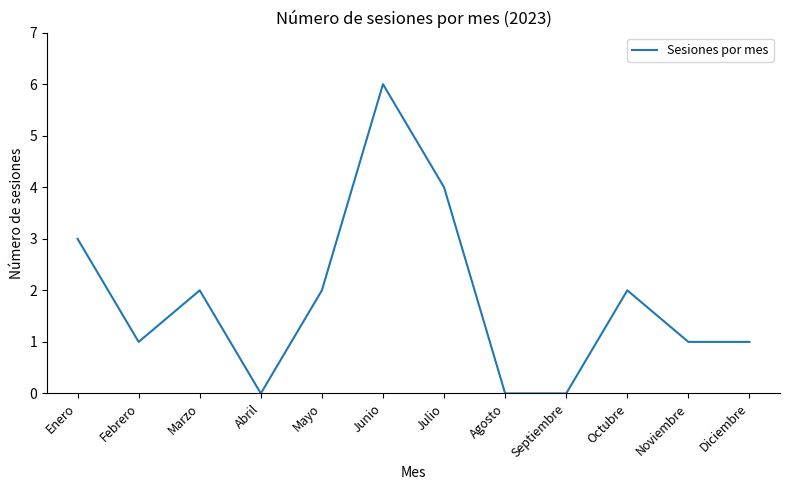

Approximately how many times larger is the value at Junio compared to Febrero?

6.0